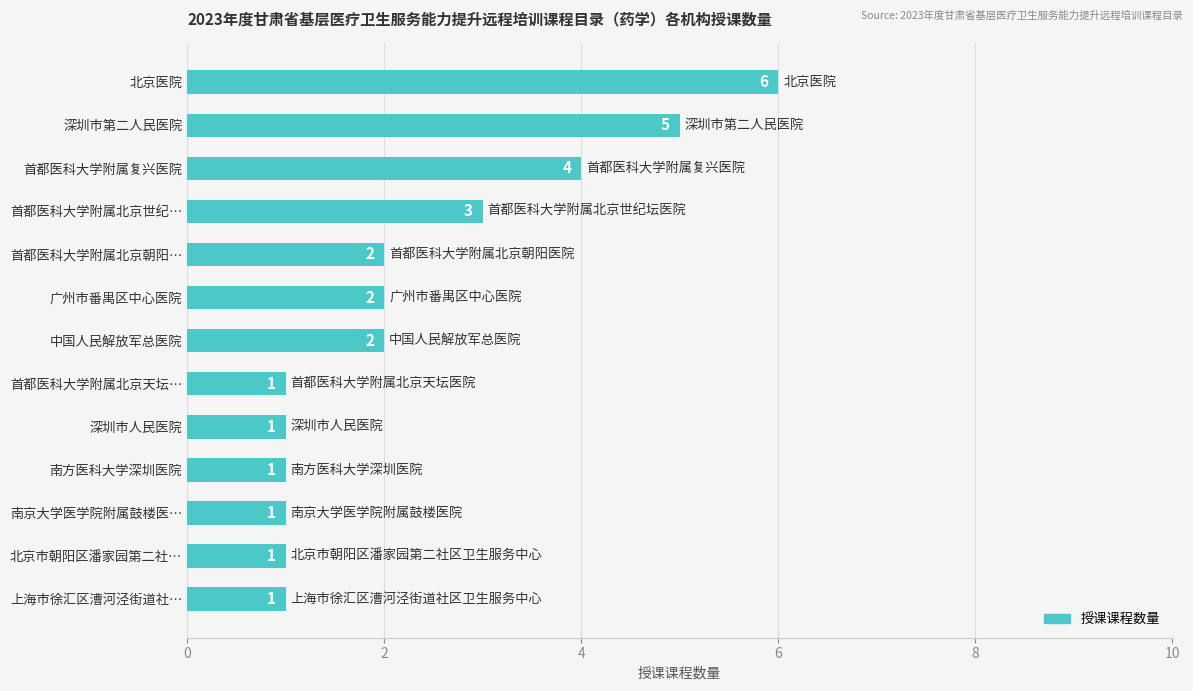

What is the difference between the maximum and minimum values?

5